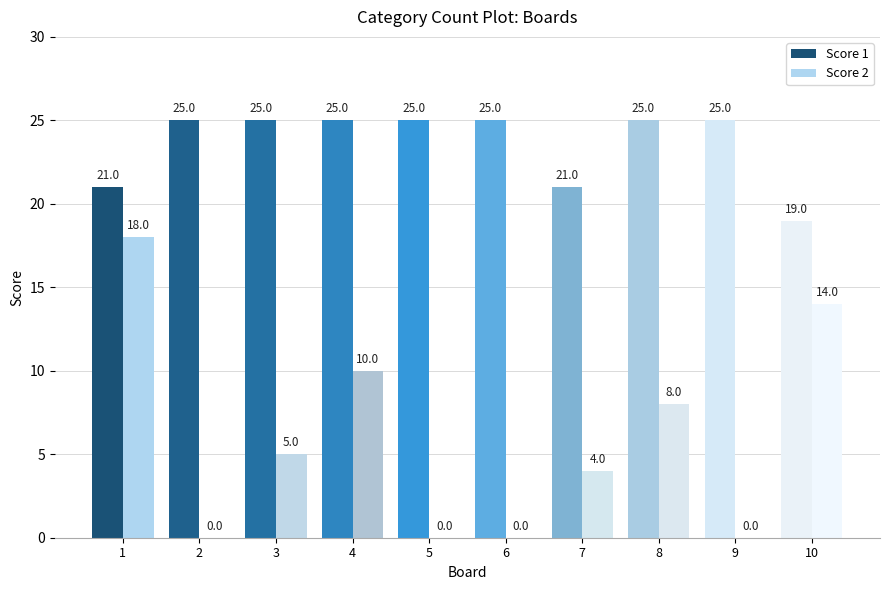

Which series has the largest range (max minus min)?

Score 2